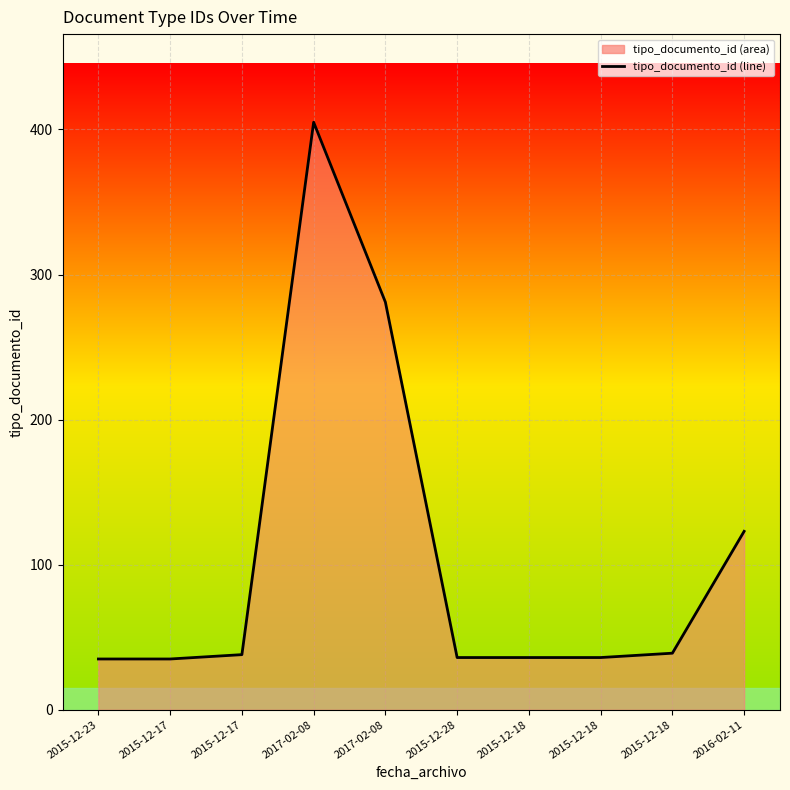

At which label does the data first exceed 38?

2017-02-08